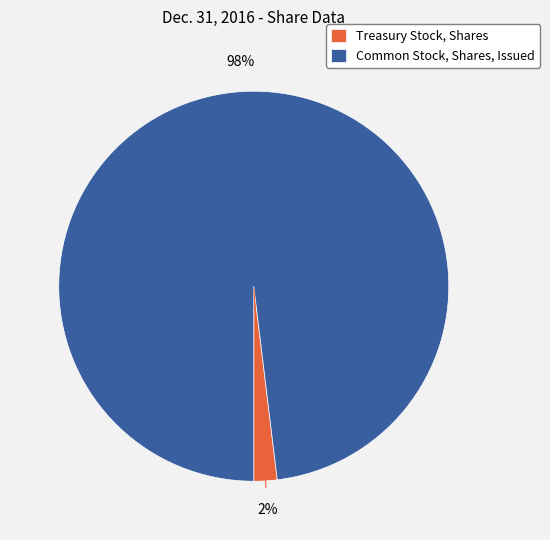

Which slice represents more than half of the pie?

Common Stock, Shares, Issued